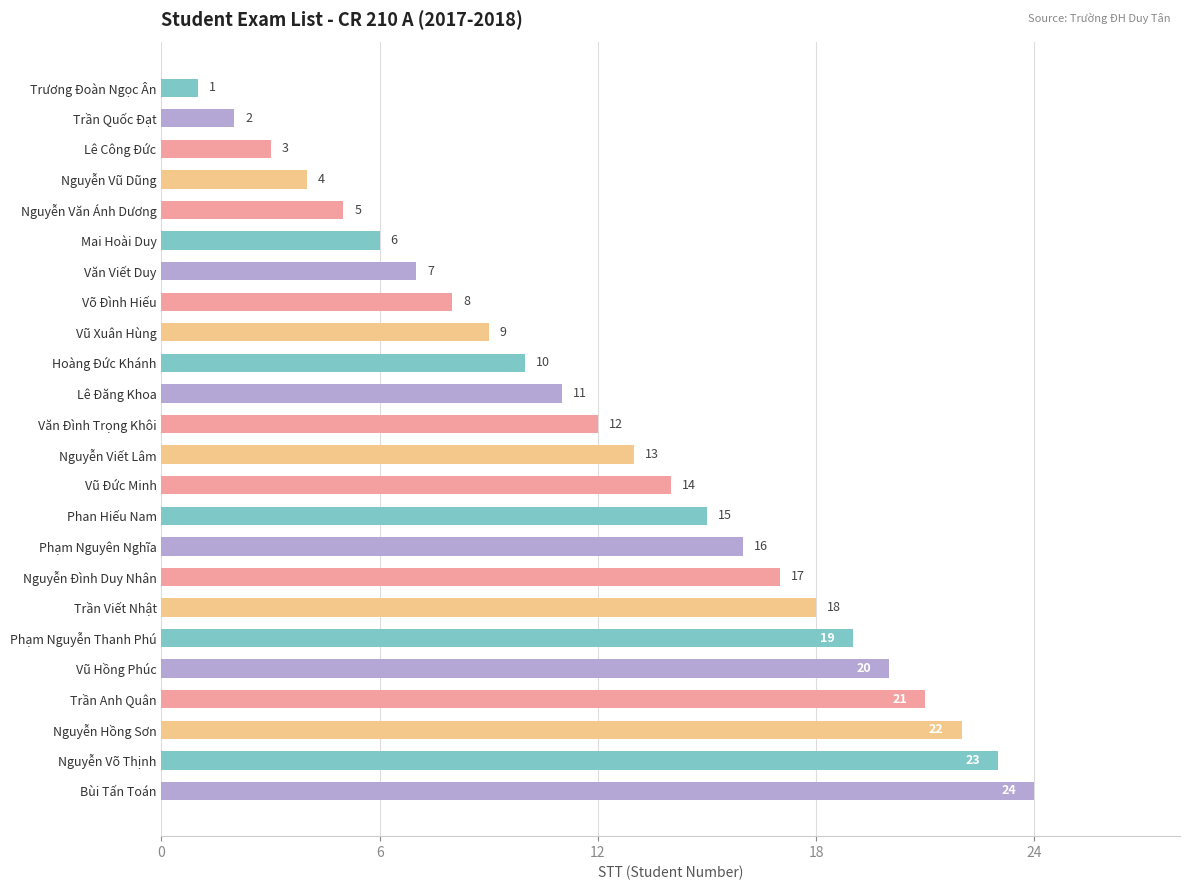

Rank the categories by value from highest to lowest.

Bùi Tấn Toán, Nguyễn Võ Thịnh, Nguyễn Hồng Sơn, Trần Anh Quân, Vũ Hồng Phúc, Phạm Nguyễn Thanh Phú, Trần Viết Nhật, Nguyễn Đình Duy Nhân, Phạm Nguyên Nghĩa, Phan Hiếu Nam, Vũ Đức Minh, Nguyễn Viết Lâm, Văn Đình Trọng Khôi, Lê Đăng Khoa, Hoàng Đức Khánh, Vũ Xuân Hùng, Võ Đình Hiếu, Văn Viết Duy, Mai Hoài Duy, Nguyễn Văn Ánh Dương, Nguyễn Vũ Dũng, Lê Công Đức, Trần Quốc Đạt, Trương Đoàn Ngọc Ân